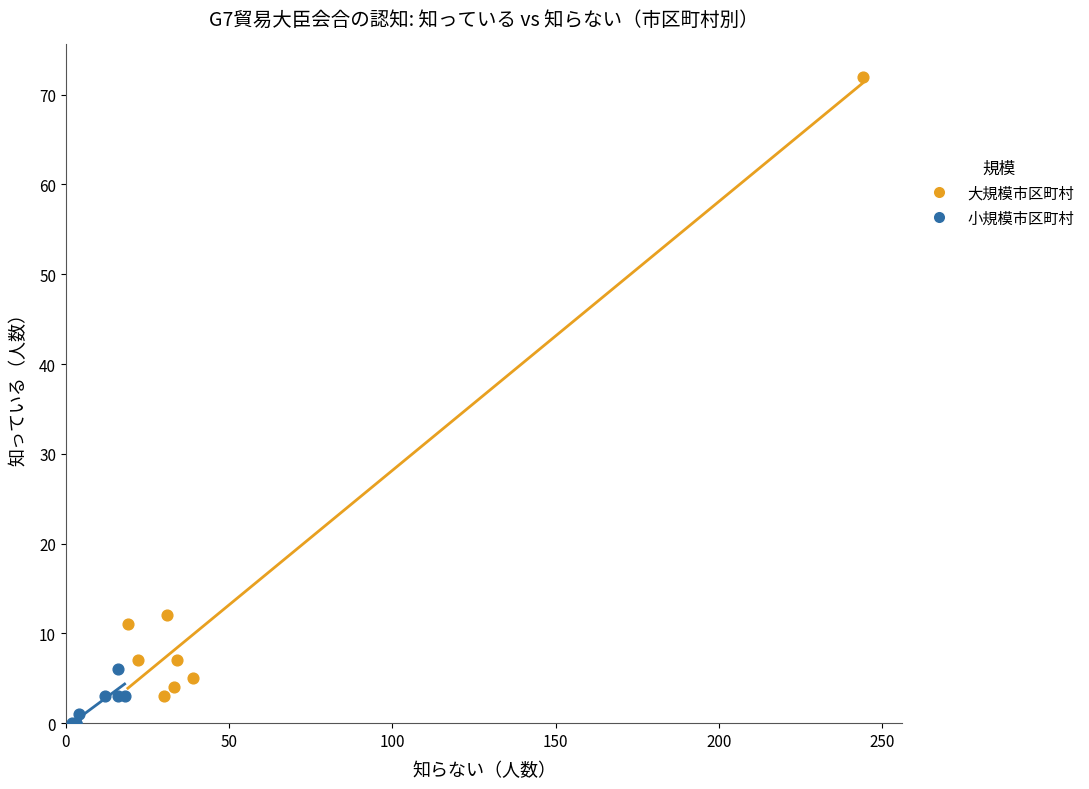

What are all the series names shown in the legend?

大規模市区町村, 小規模市区町村